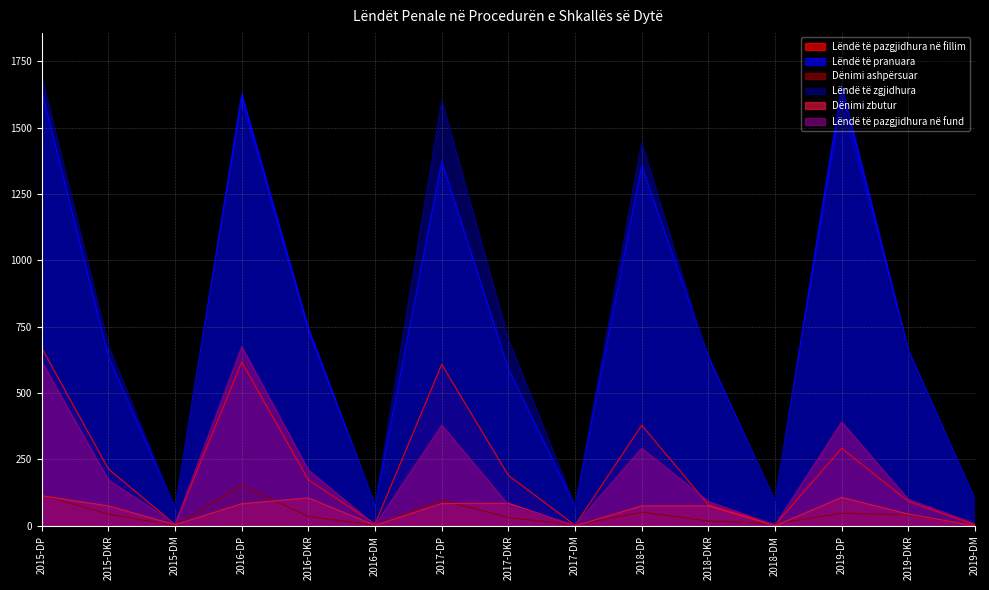

What is the label of the 6th point from the left?

2016-DM